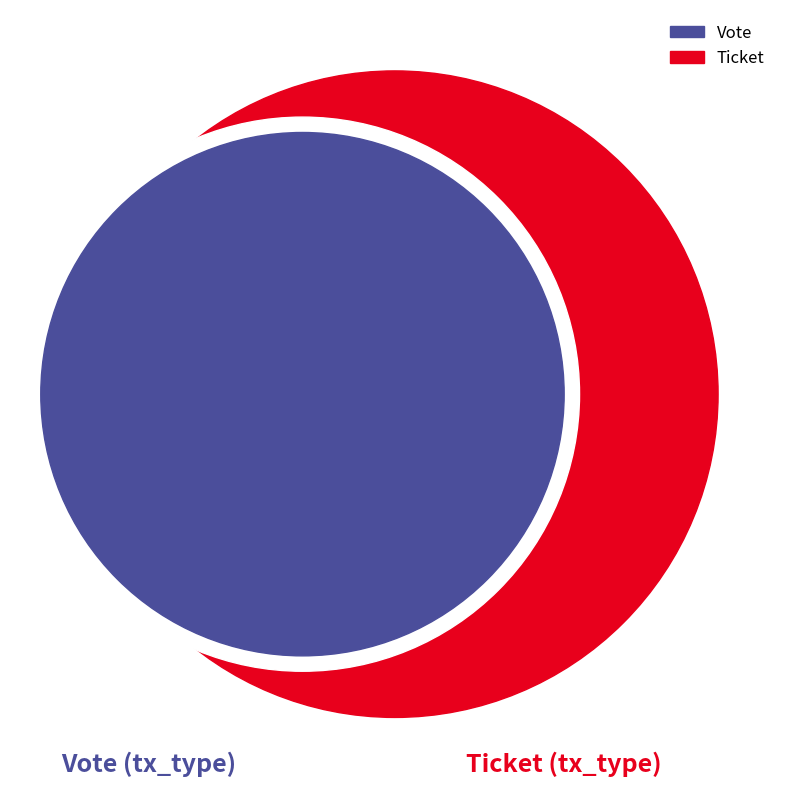

Is Vote the majority of the pie?

Yes